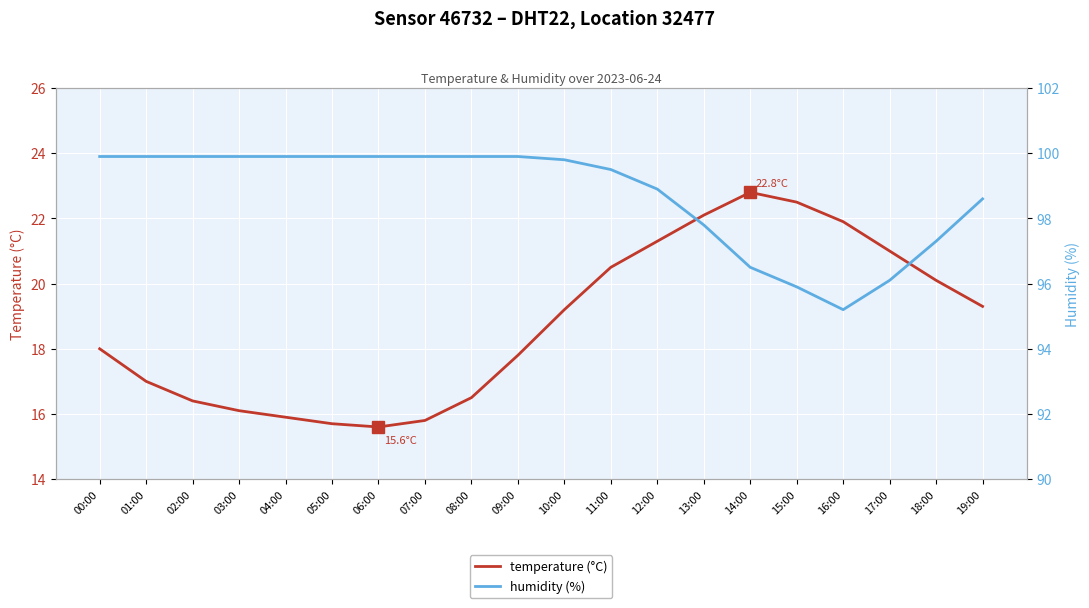

In humidity (%), how many points are lower than both neighbors (excluding endpoints)?

1